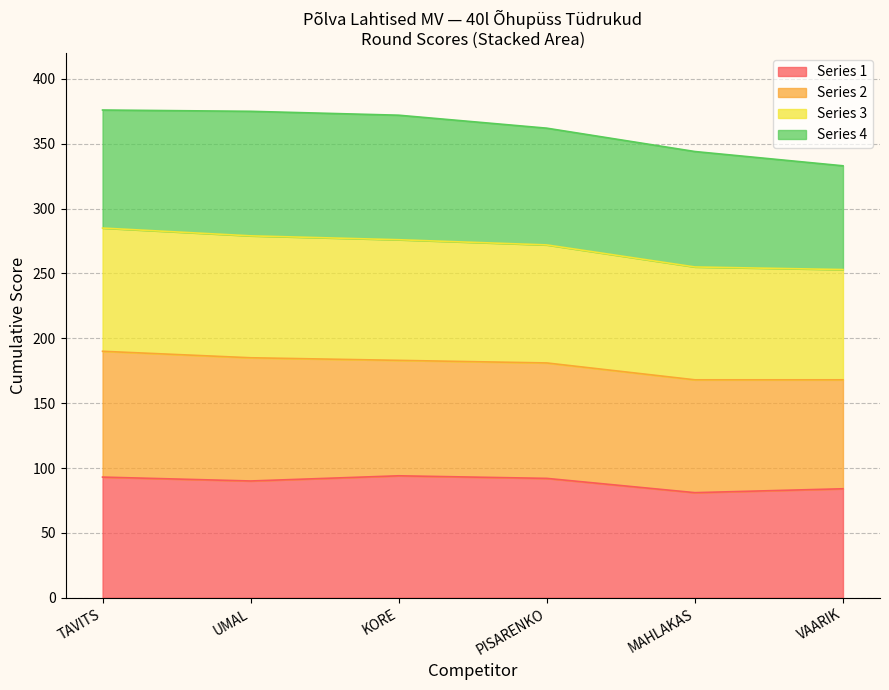

Reading right to left, what are all the values shown in this chart?

VAARIK=333	MAHLAKAS=344	PISARENKO=362	KORE=372	UMAL=375	TAVITS=376